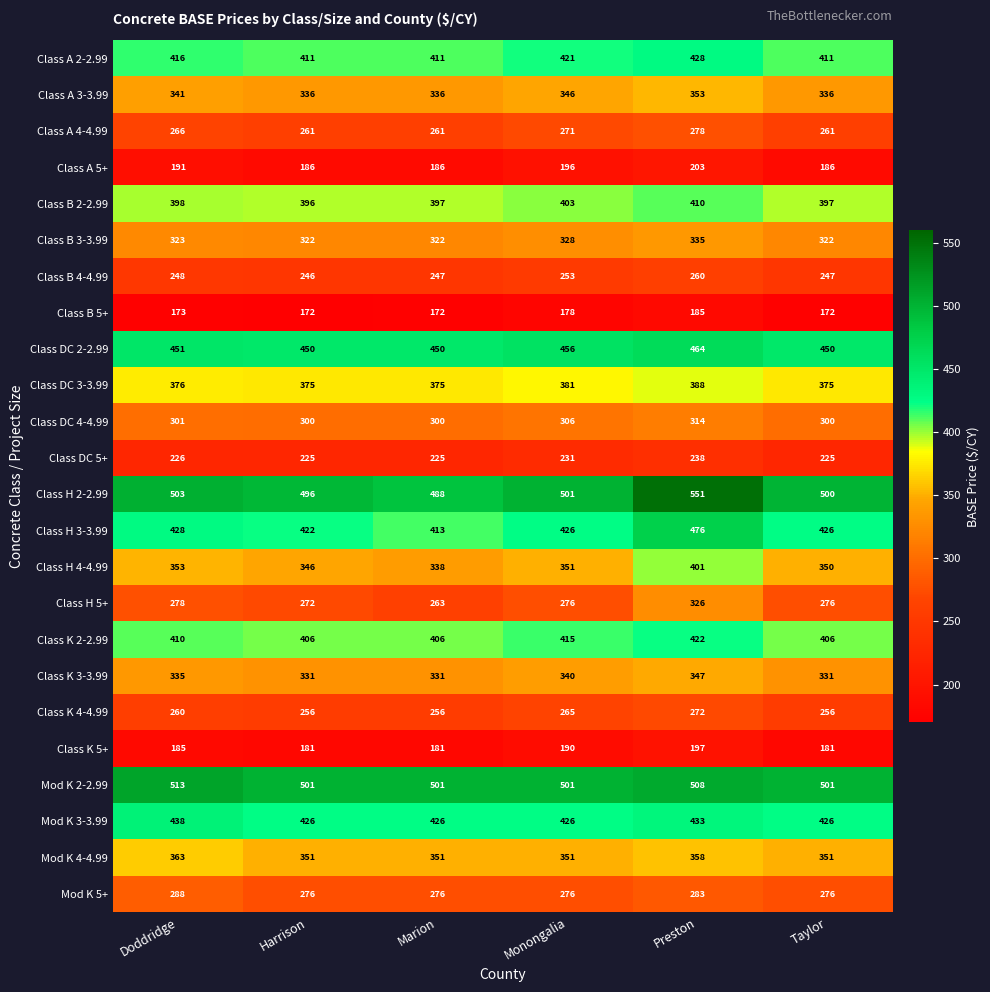

What is the difference between the Class B 2-2.99 values at Monongalia and Taylor?

6